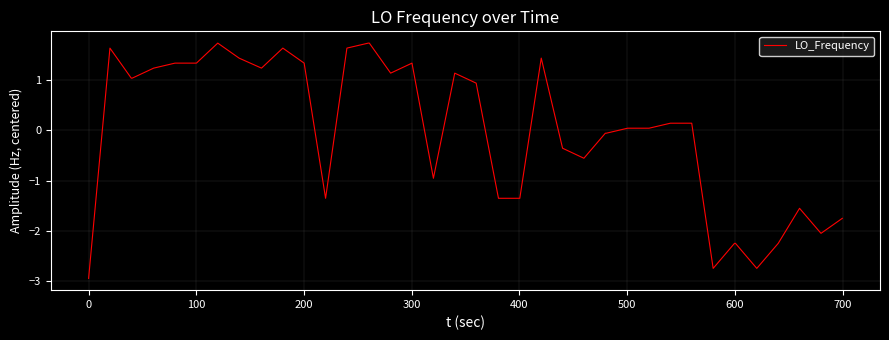

What is the greatest value displayed?

1.7